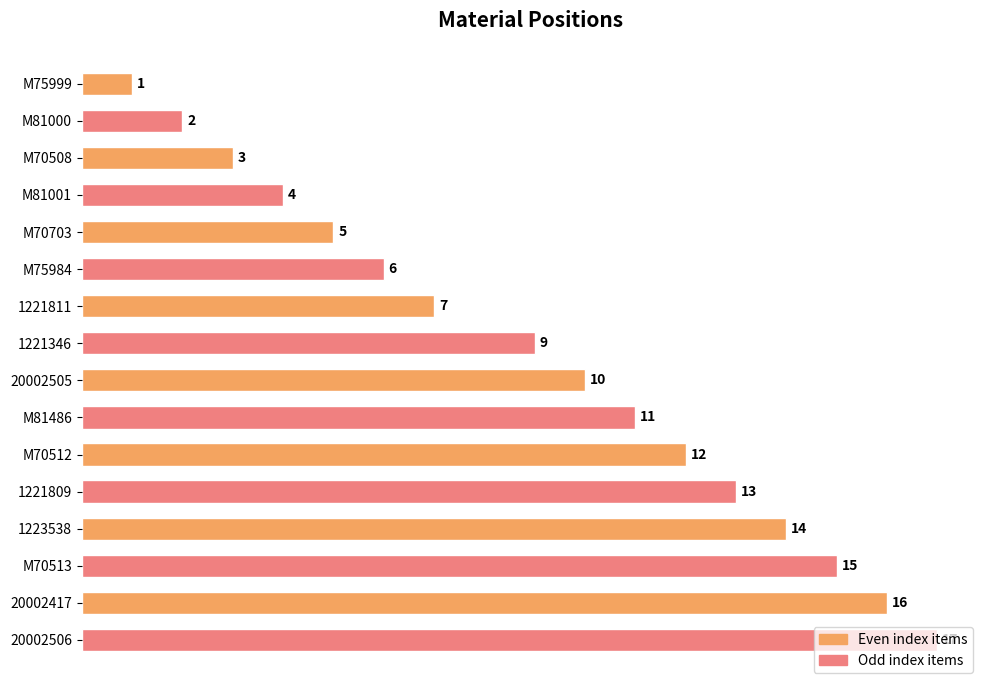

What value does the data have at 20002505, to the nearest 10?

10